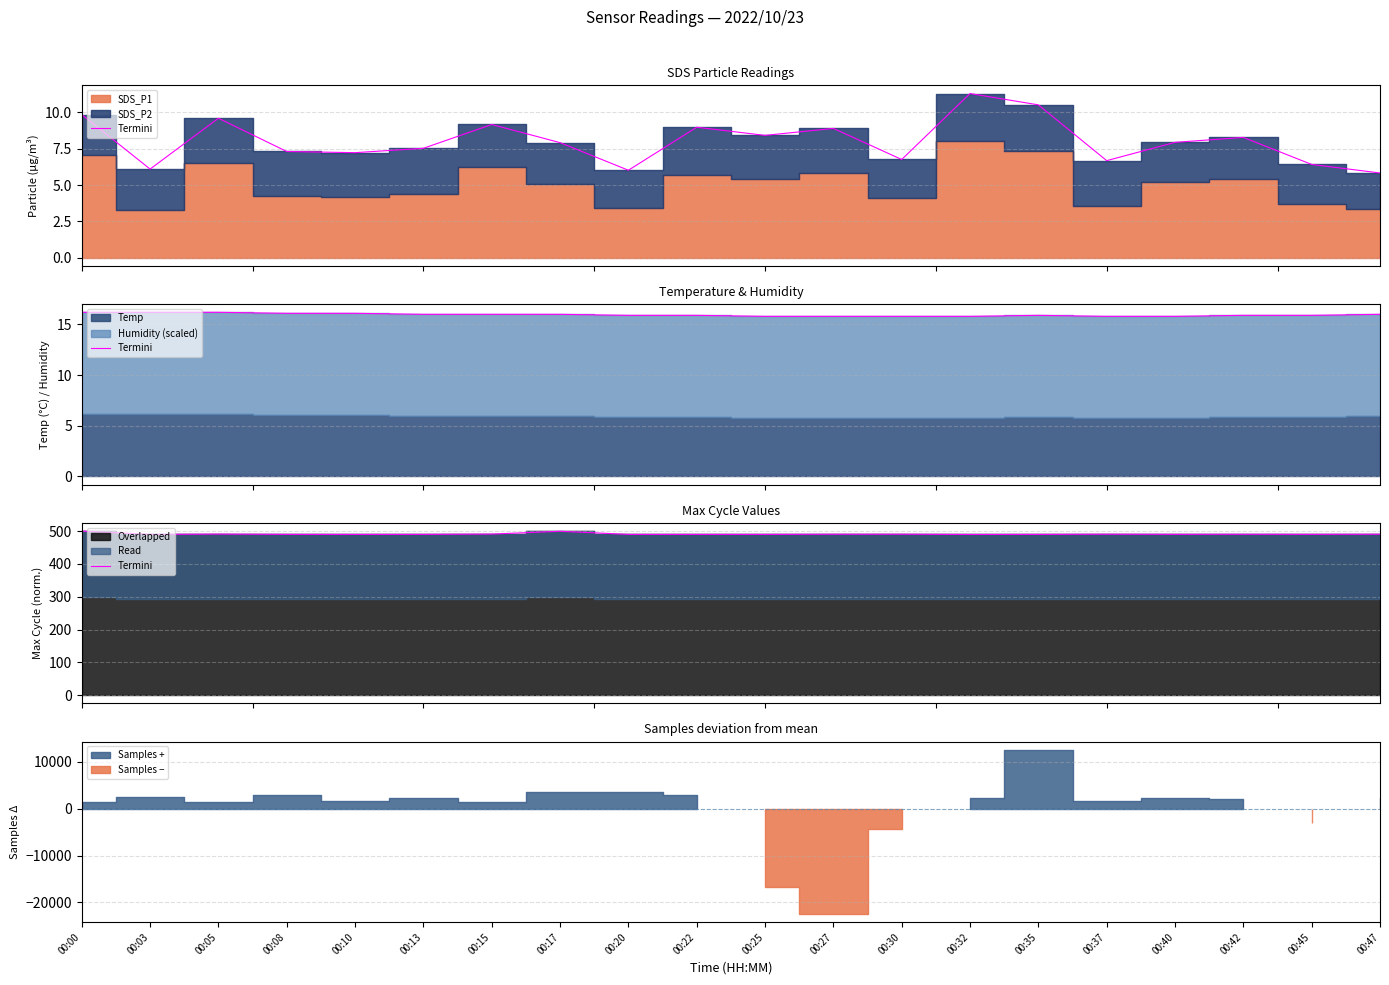

What is the average value?

491.0